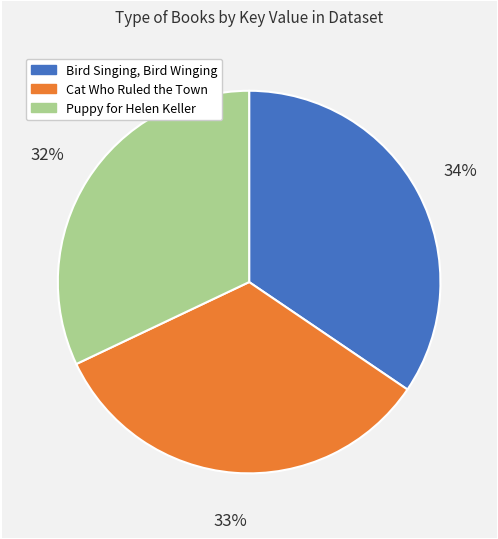

Count the number of slices in the pie.

3